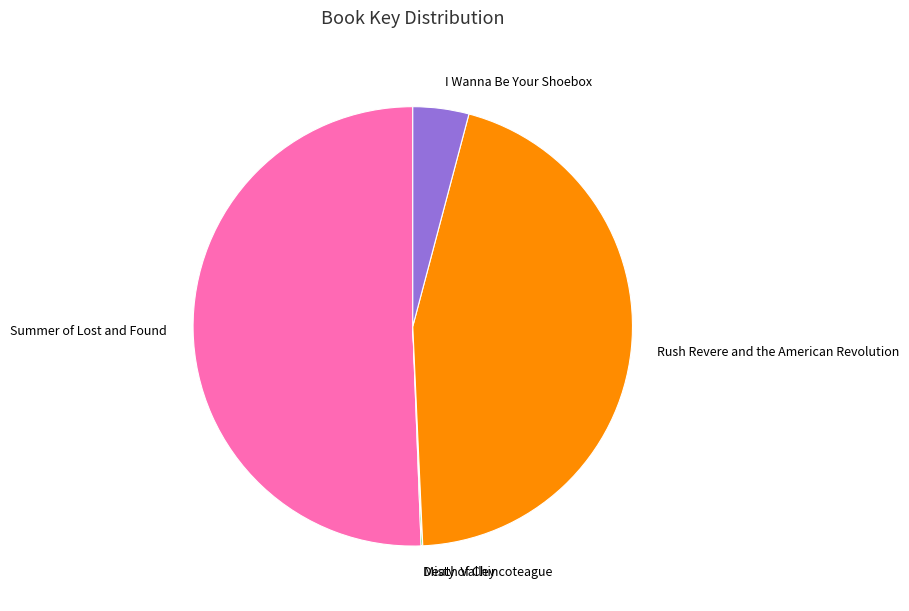

Is it true that Rush Revere and the American Revolution is 45% of the pie?

True